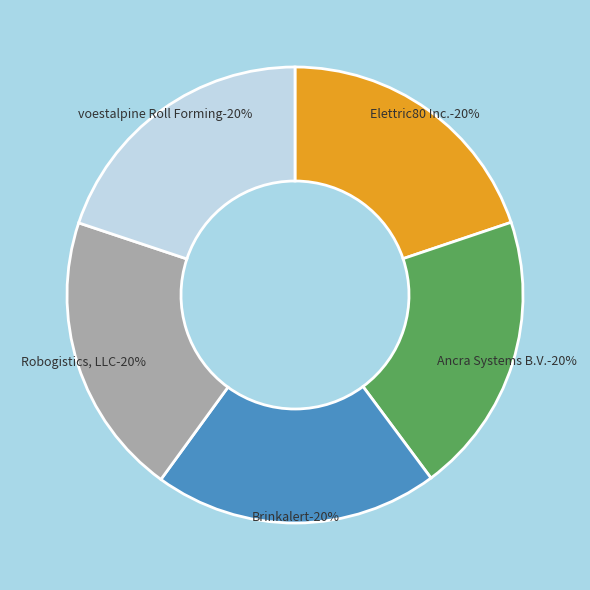

Which slice is the largest?

Brinkalert